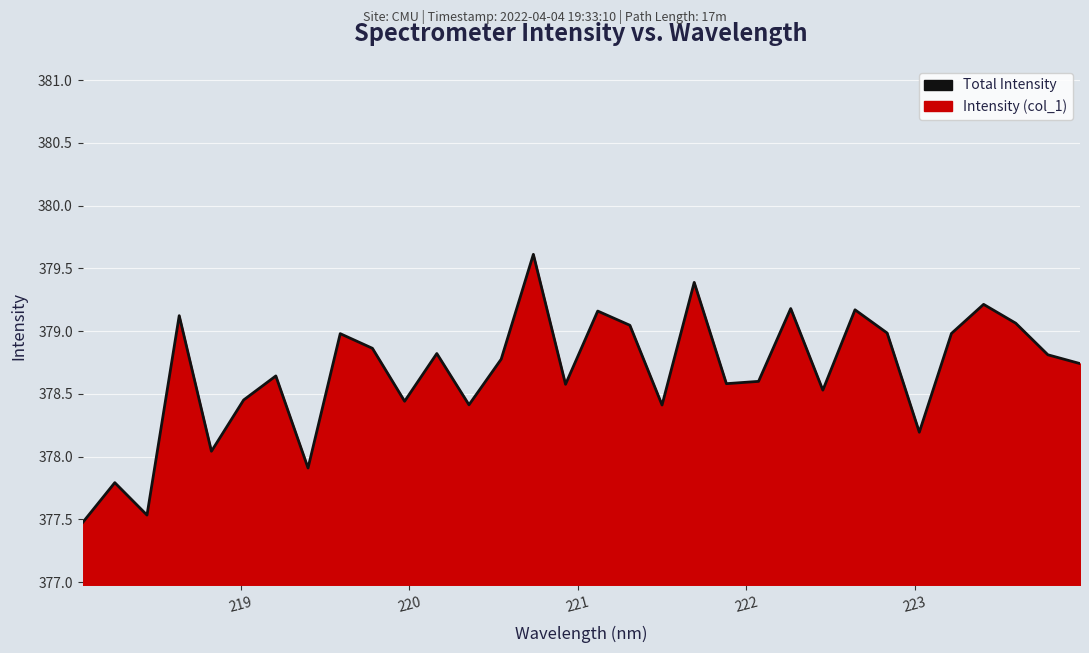

What is the minimum value shown in the chart?

377.5